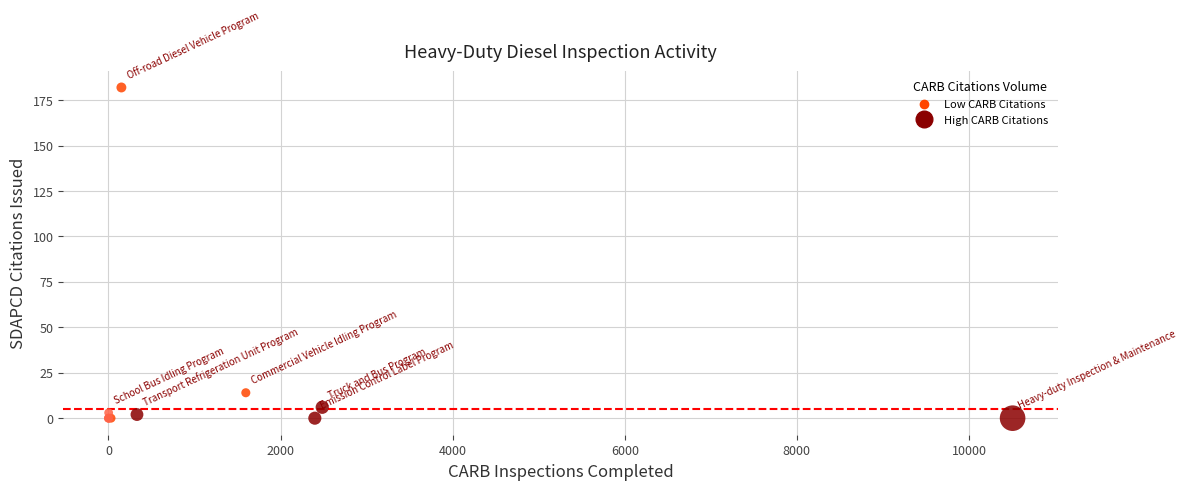

What Y value in the scatter plot is closest to 91?

14